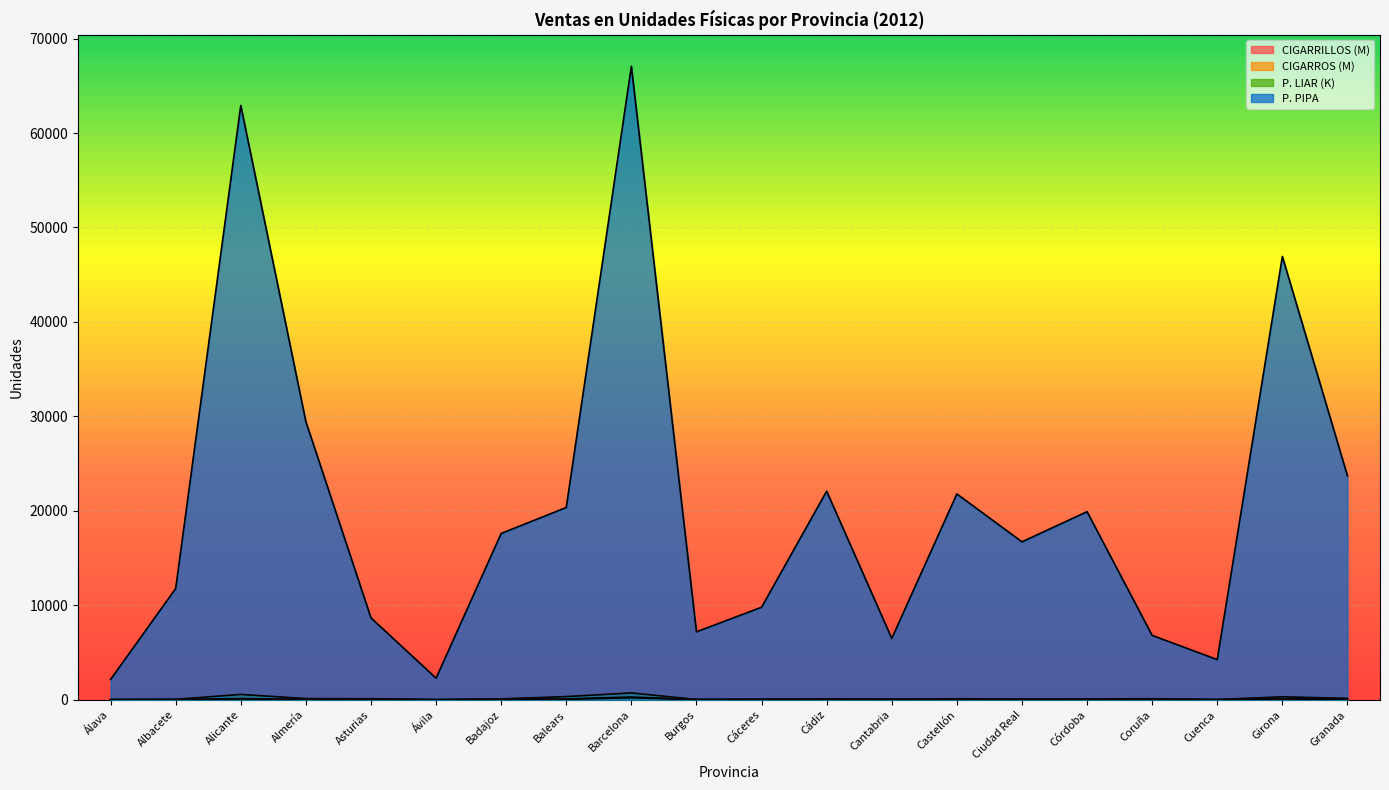

How many data points in P. LIAR are above 102?

11